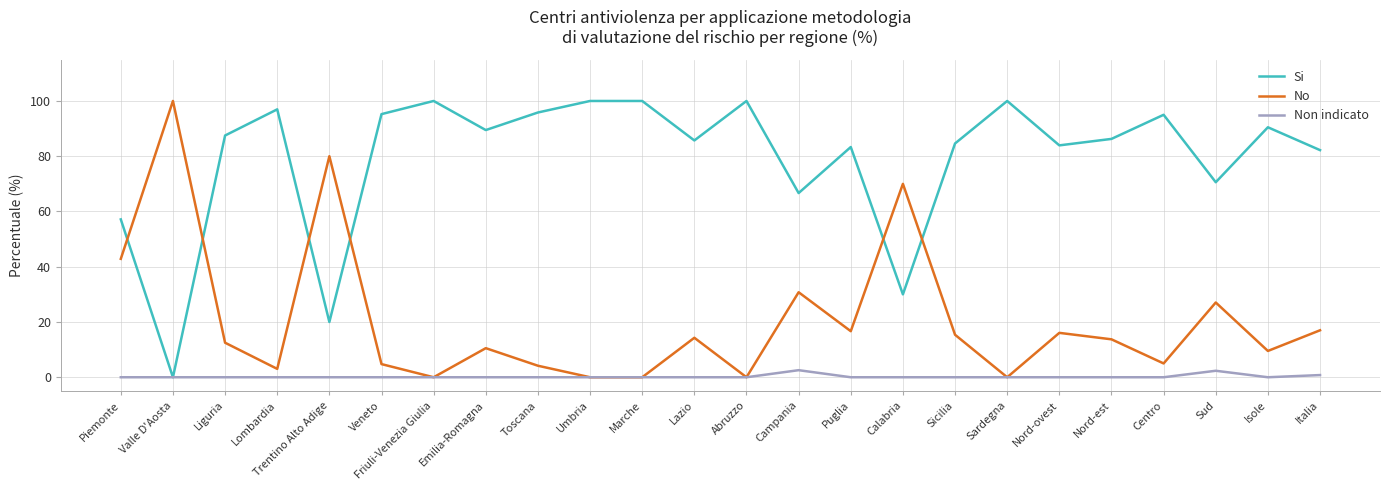

What position from the right is Abruzzo?

12